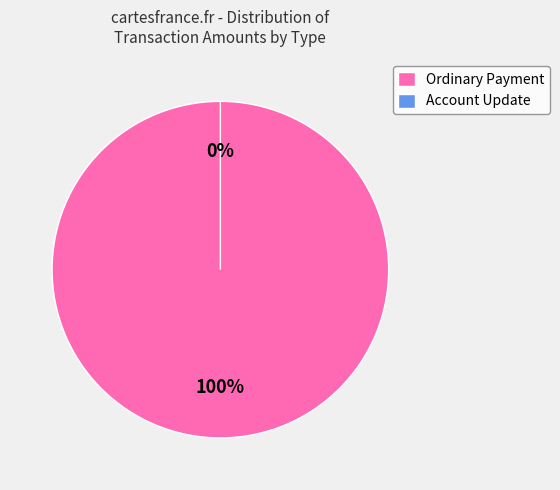

To the nearest percent, what is the combined percentage of Ordinary Payment (624361) and Ordinary Payment (515153)?

67%